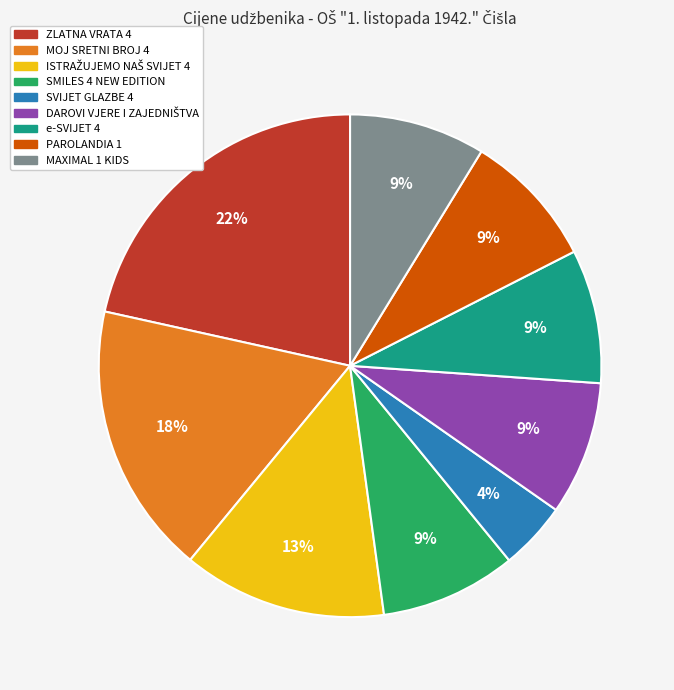

How many segments does this pie chart have?

9